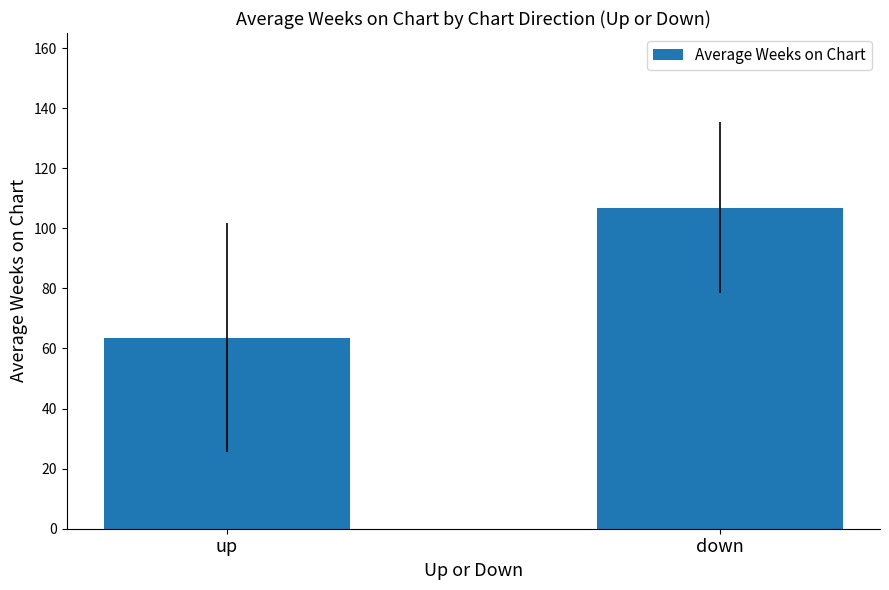

The value at down is 106.8. True or false?

True